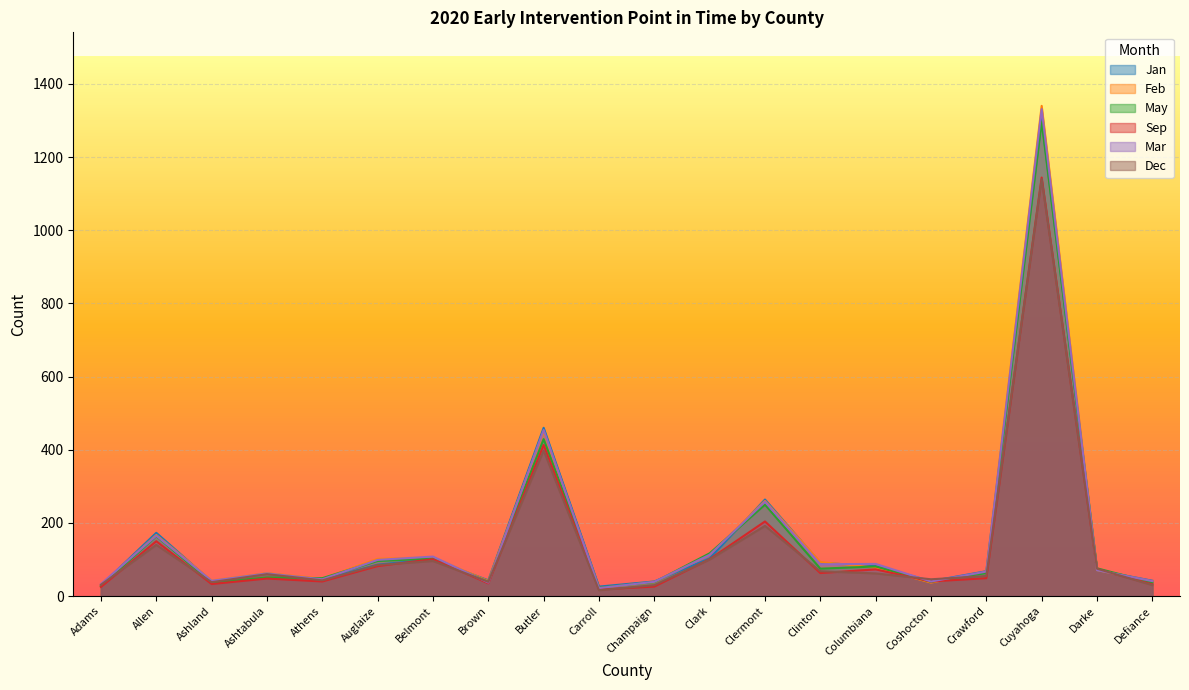

What is the highest value of the Mar series?

1331